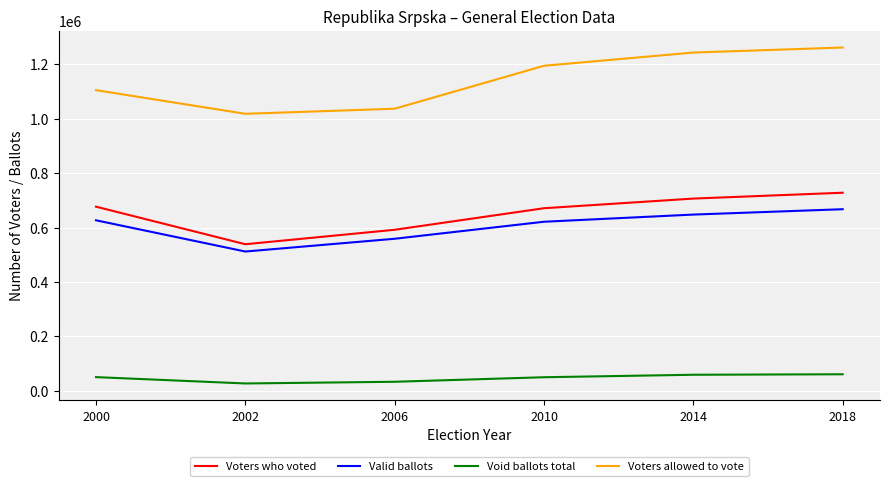

Is it true that Voters allowed to vote equals 1018051 at 2002?

True